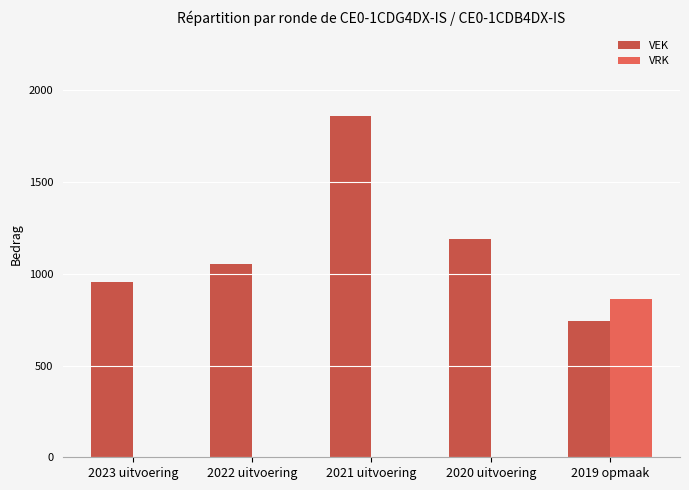

What is the sum of all VRK values?

861